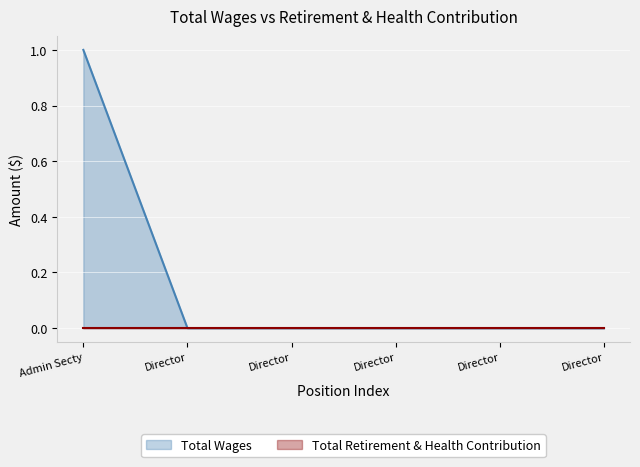

What is the change in value from Admin Secty to Director?

-1